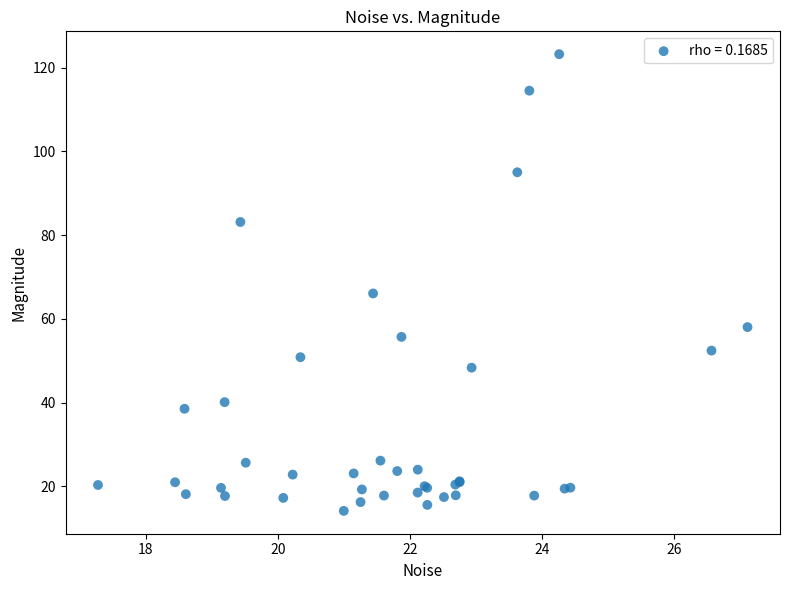

What Y value in the scatter plot is closest to 68?

66.1